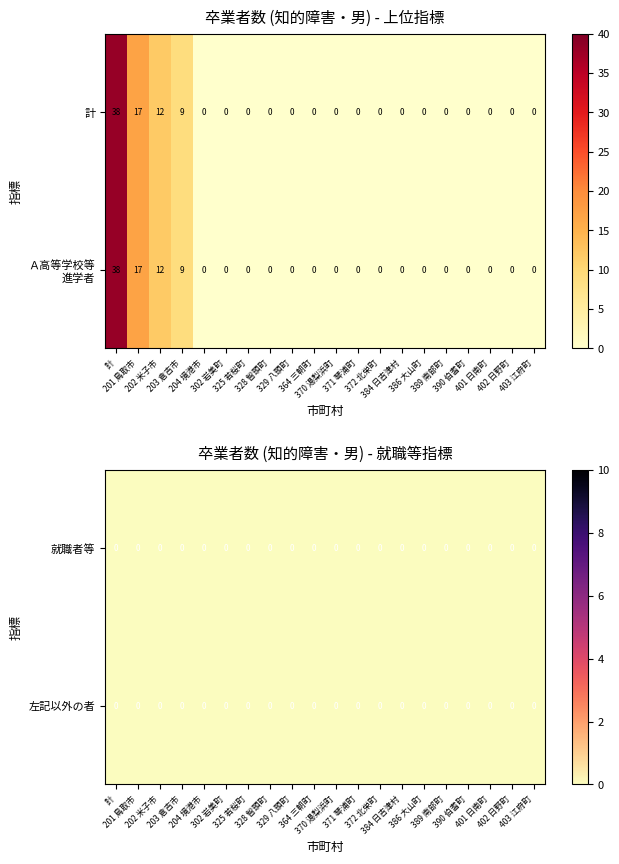

The value of Ａ高等学校等進学者 at 402 日野町 is 0. True or false?

True